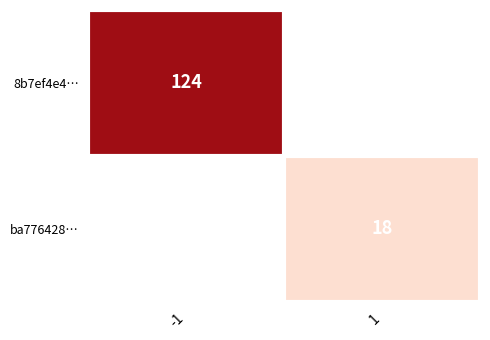

The value of ba776428… at 1 is 18. True or false?

True